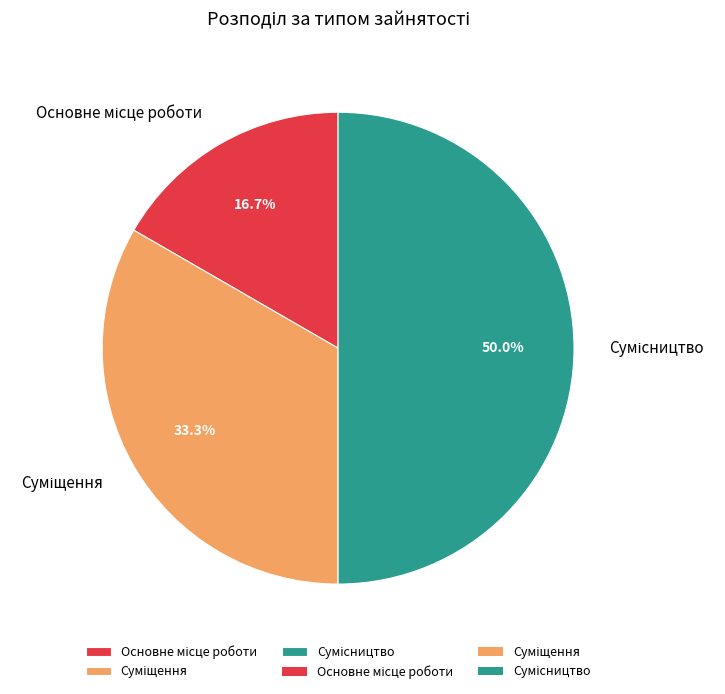

What is the change in value from Основне місце роботи to Суміщення?

+1